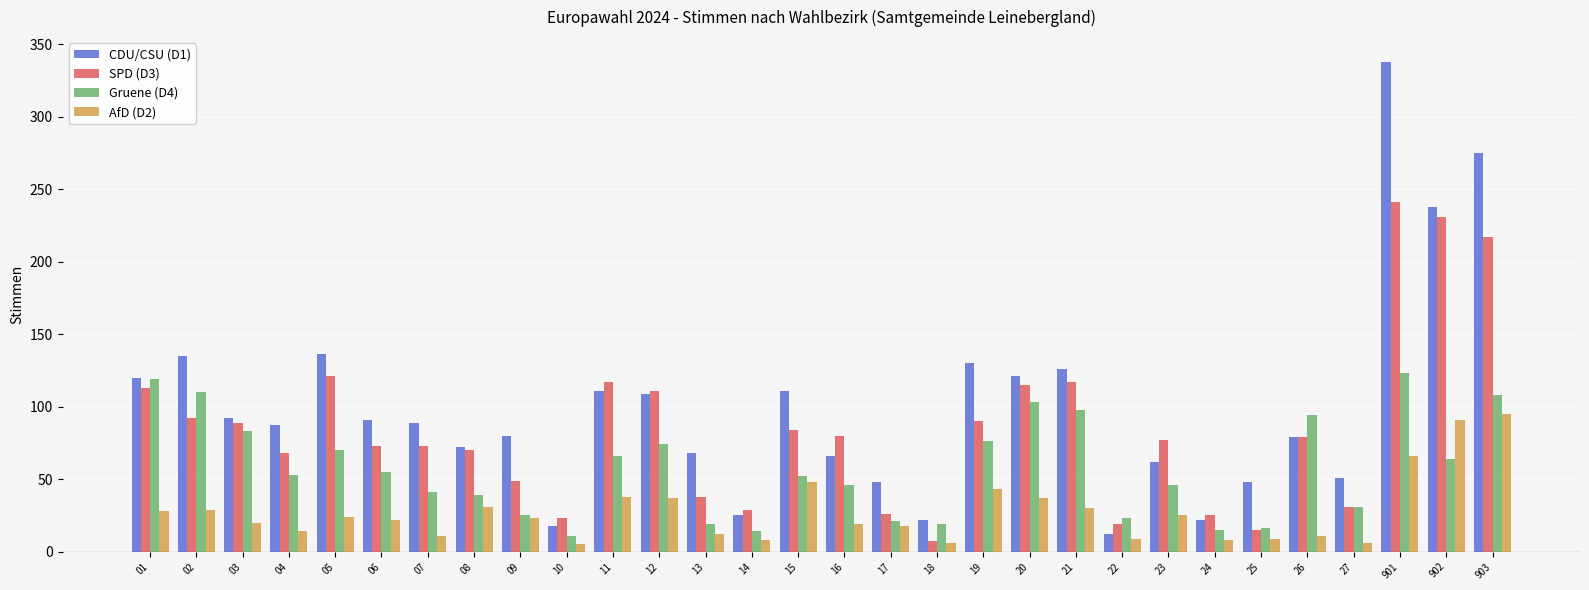

Which series has the largest total across all categories?

CDU/CSU (D1)